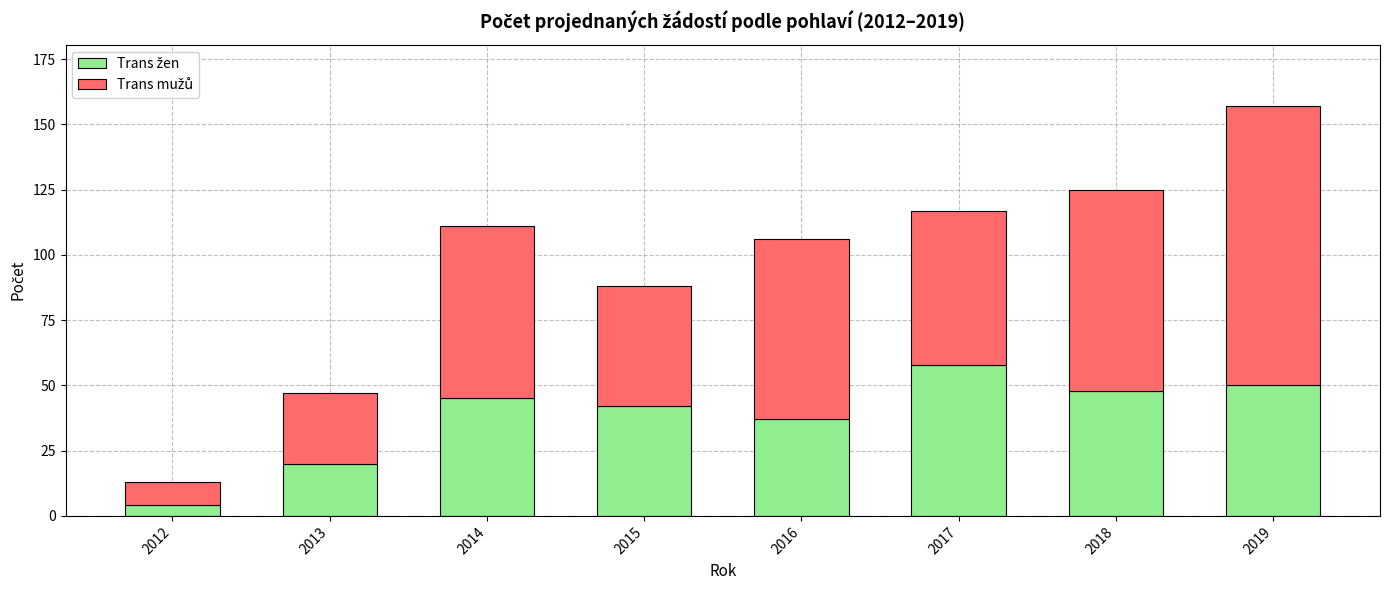

At which category is the sum across all series the highest?

2019